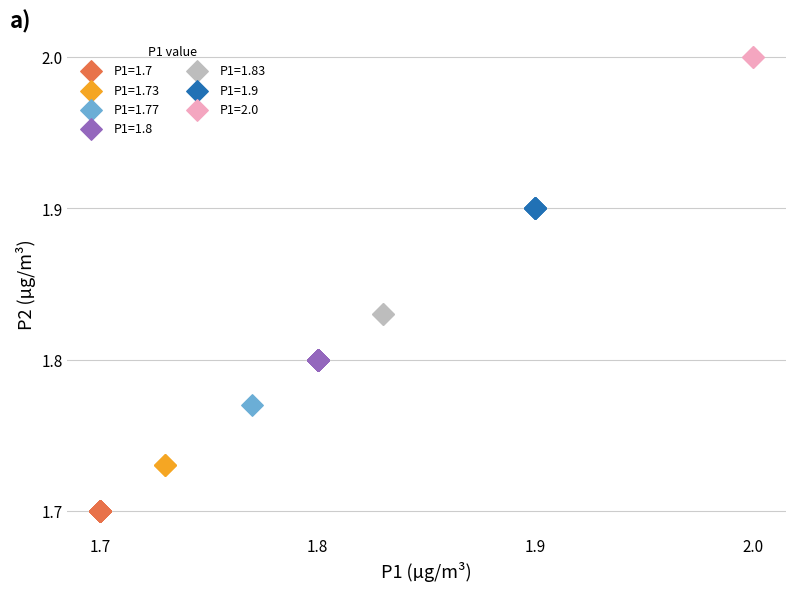

What are all the series names shown in the legend?

P1=1.7, P1=1.73, P1=1.77, P1=1.8, P1=1.83, P1=1.9, P1=2.0